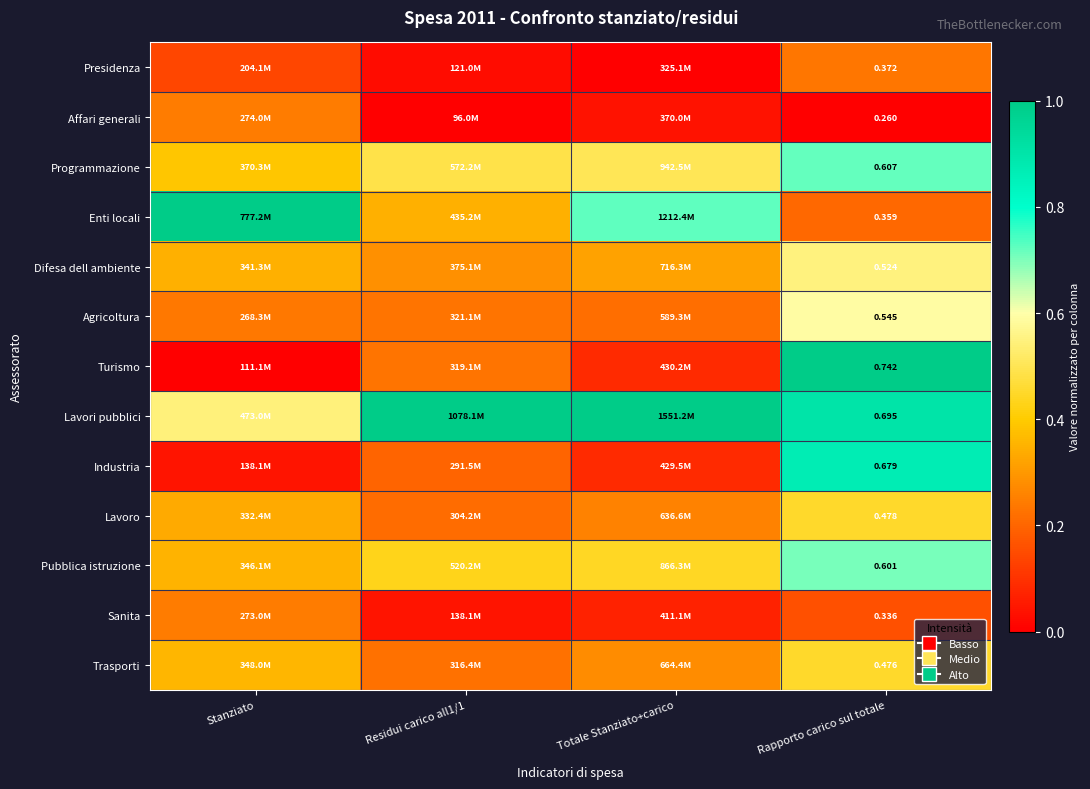

Between Residui carico all1/1 and Rapporto carico sul totale, which is larger?

Rapporto carico sul totale